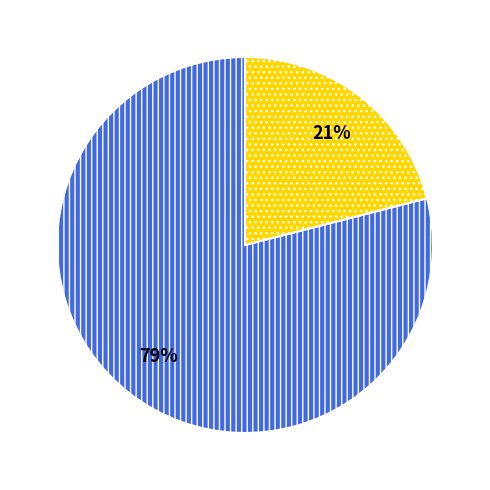

To the nearest percent, what is the difference between the largest and smallest slice percentages?

58%